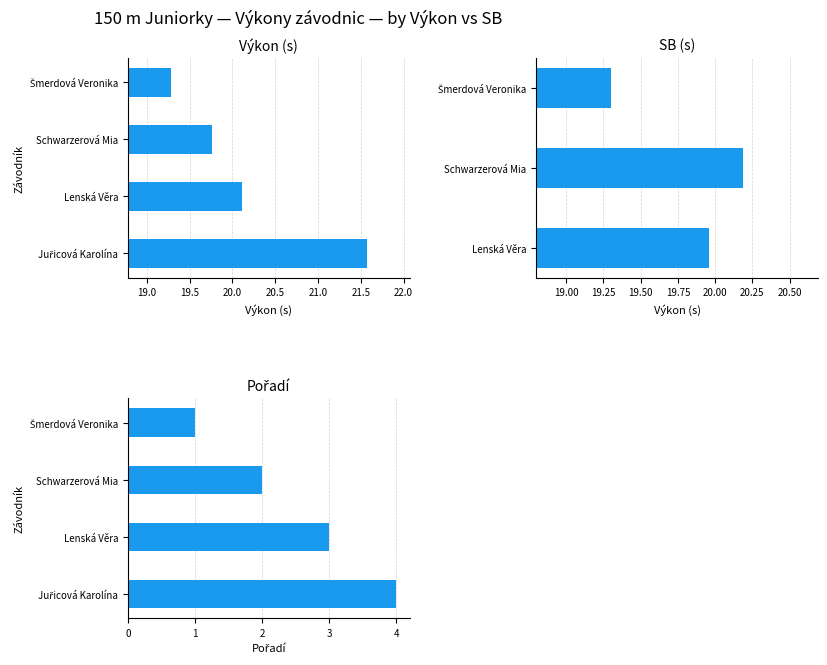

List the labels in order of value, smallest first.

Šmerdová Veronika, Schwarzerová Mia, Lenská Věra, Juřicová Karolína